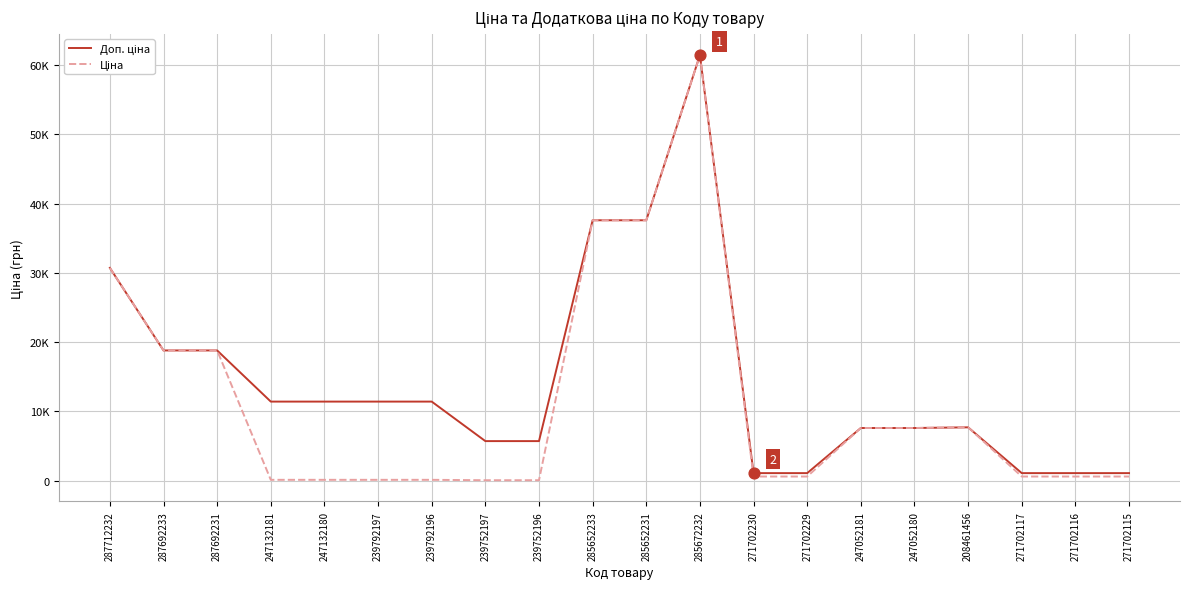

At how many categories does at least one series exceed 3877?

15